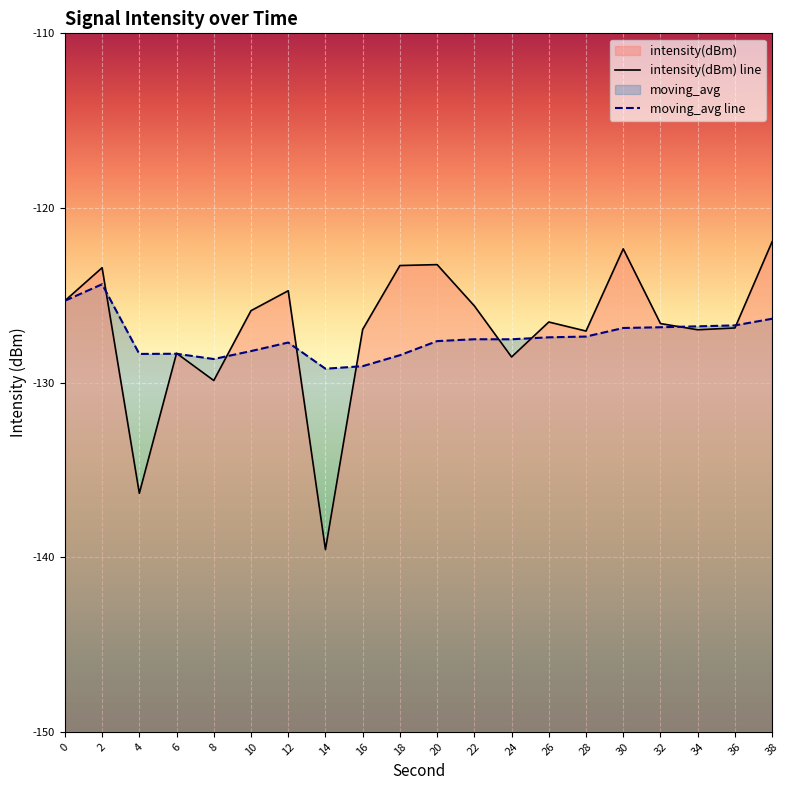

What is the value of the intensity(dBm) point at the 7th from the left?

-124.7